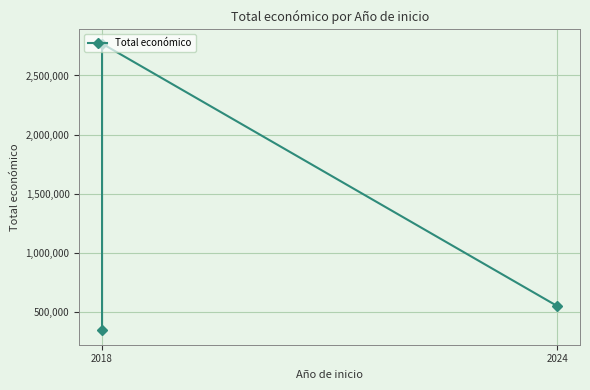

Which has a higher value, 2024 or 2018?

2018